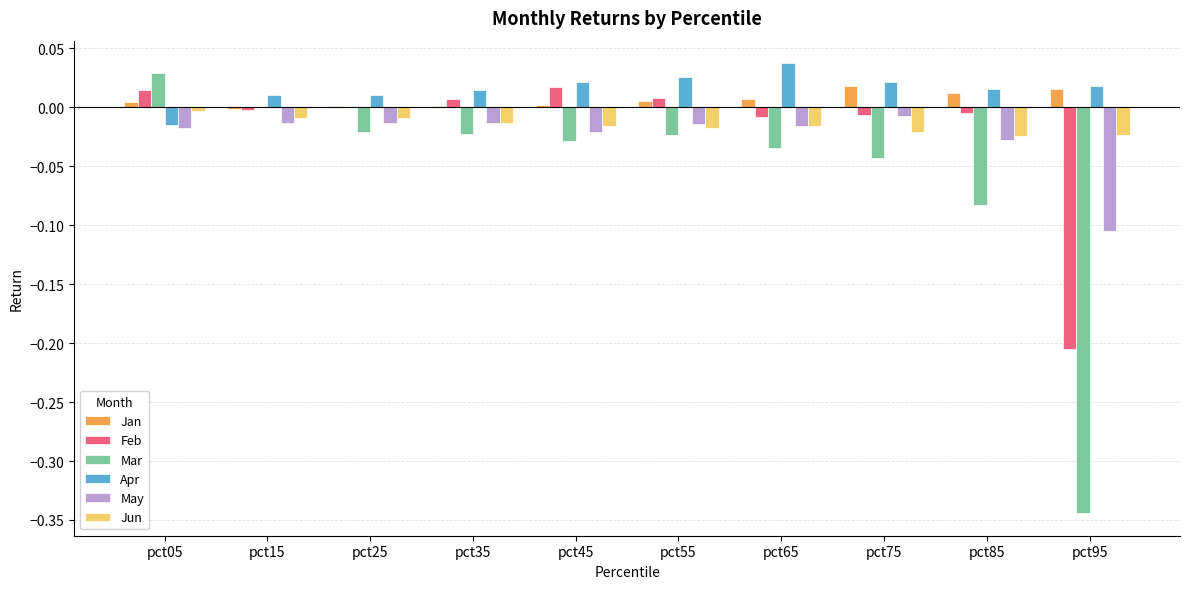

Which series has the widest spread of values?

Mar